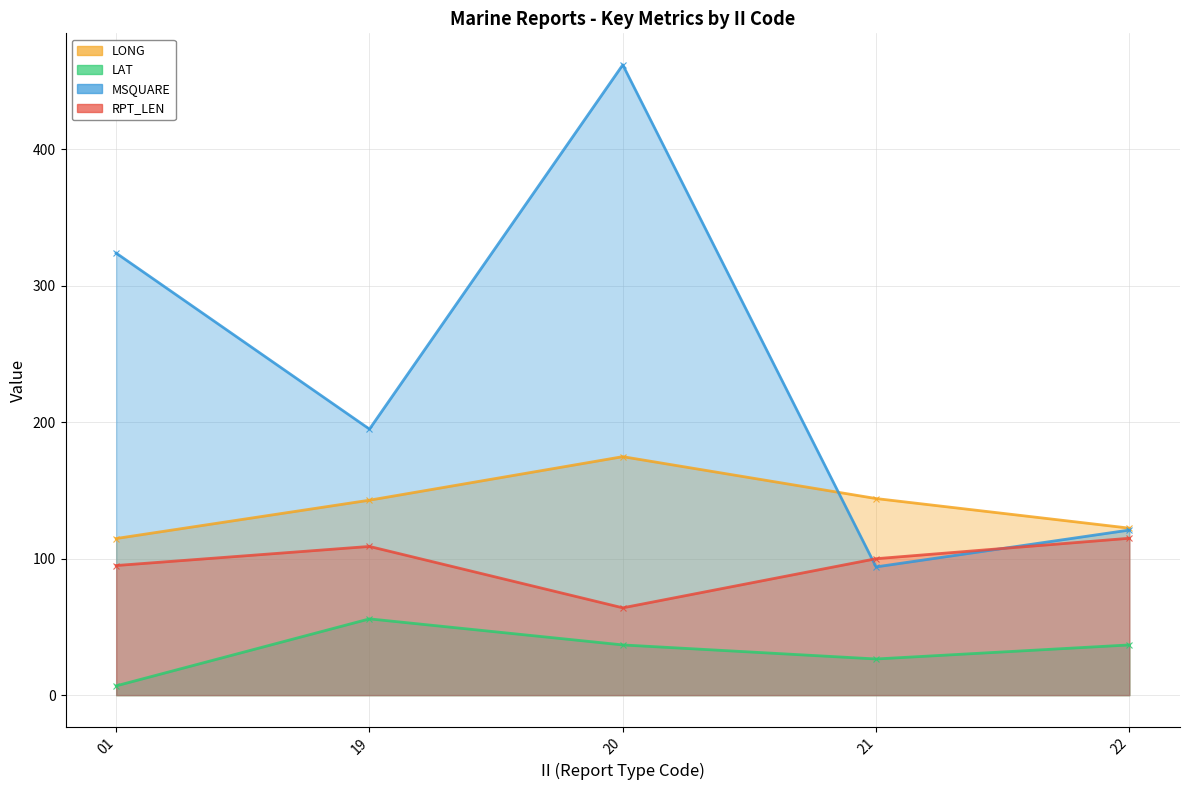

Where do RPT_LEN and MSQUARE first cross each other?

20 and 21